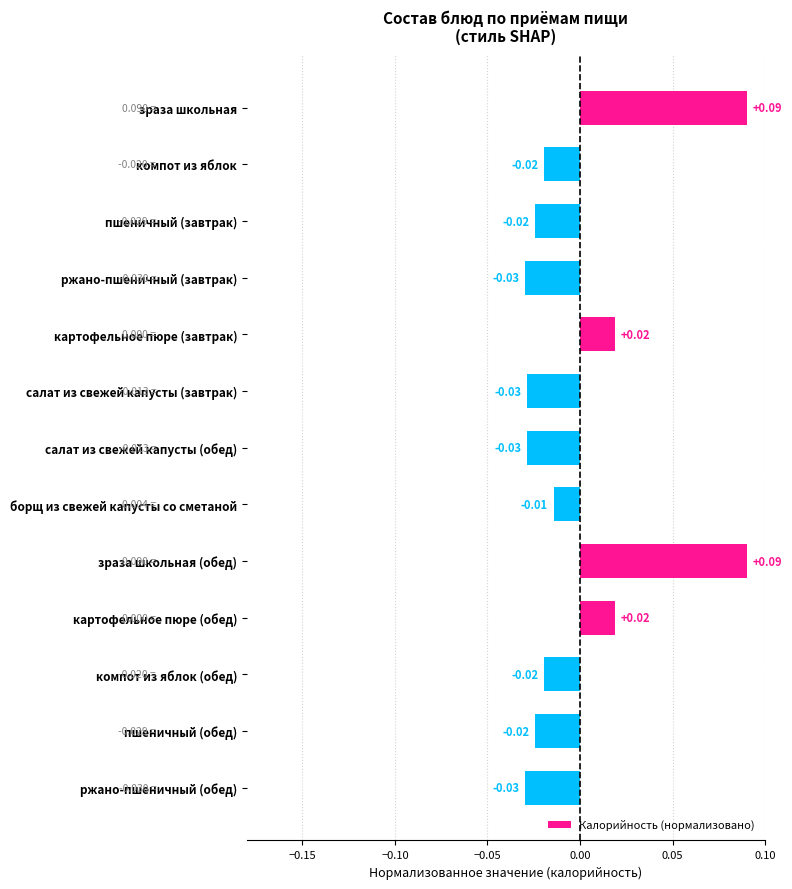

What is the label of the 3rd bar from the bottom?

компот из яблок (обед)